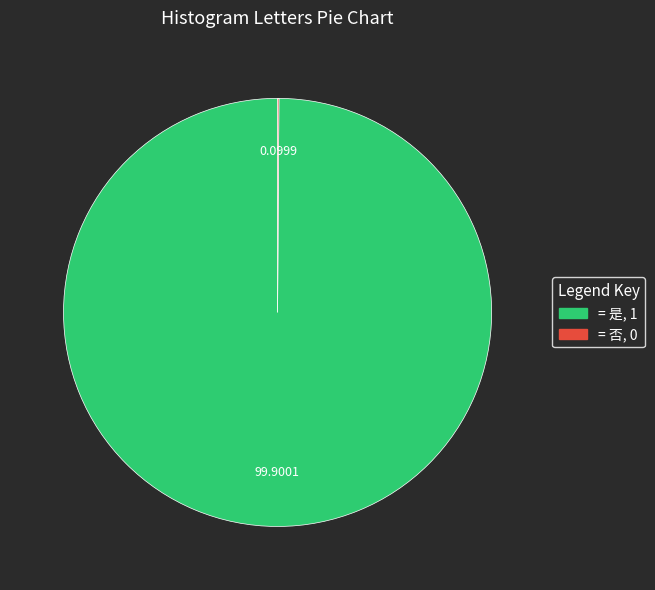

Does any single category account for the majority?

Yes